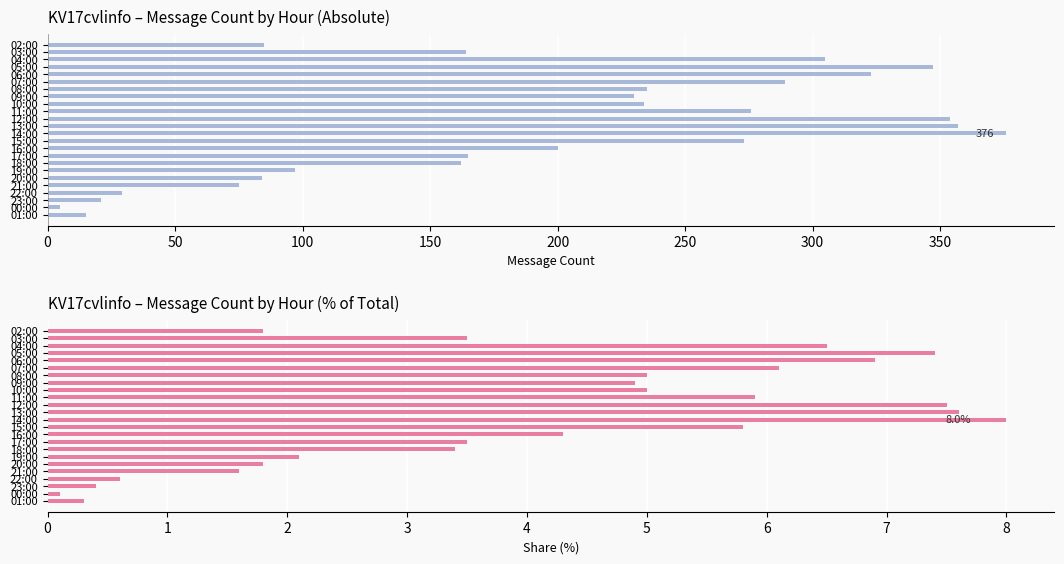

What is the value of the col_3 bar at the 24th from the left?

15.0